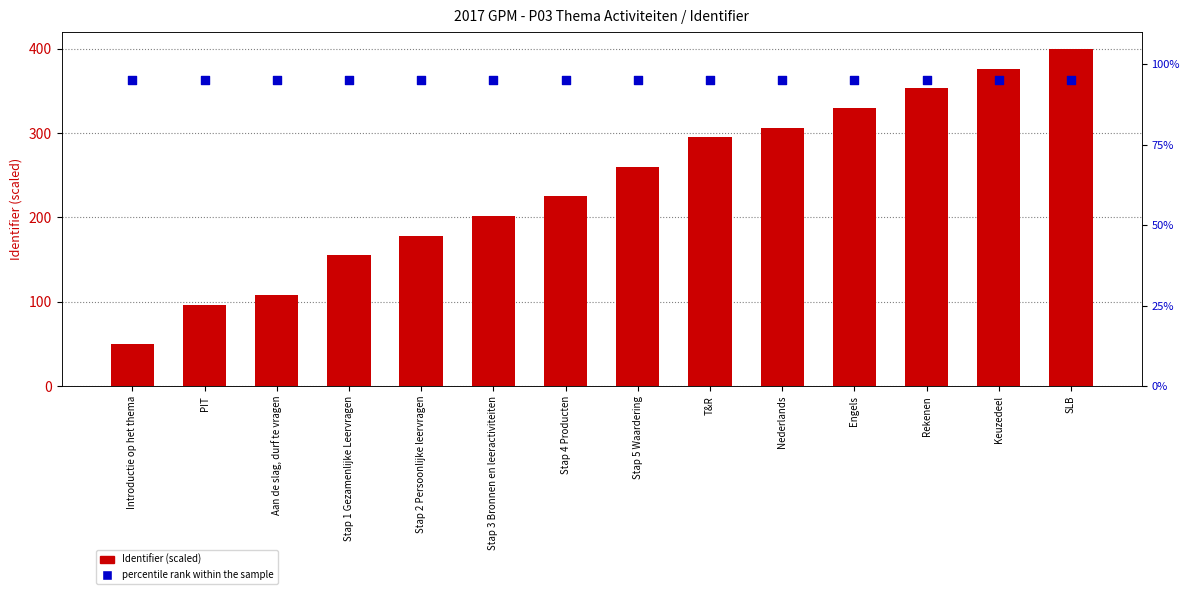

At which category is the sum across all series the highest?

SLB